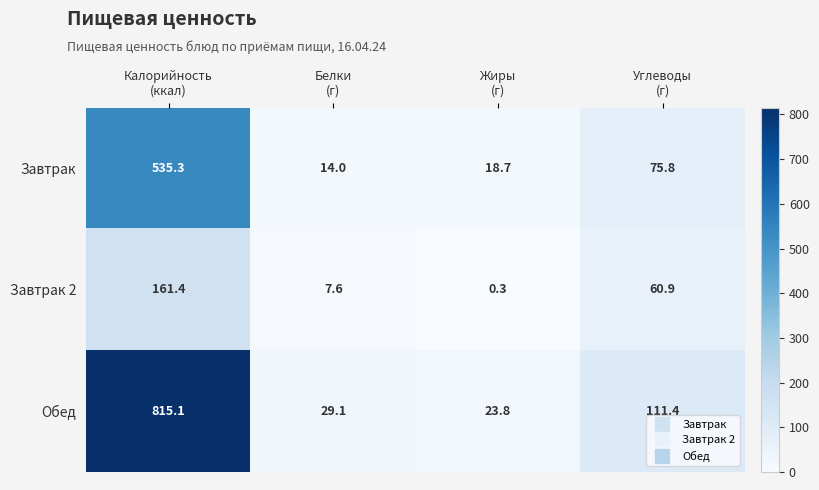

Which series has the largest total across all categories?

Обед